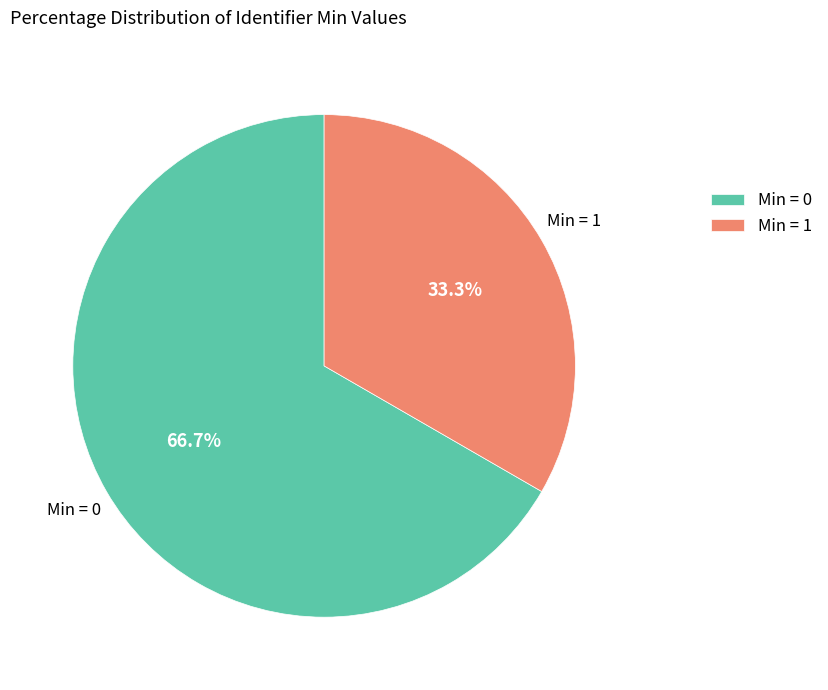

Rank the categories by value from highest to lowest.

Min = 0, Min = 1